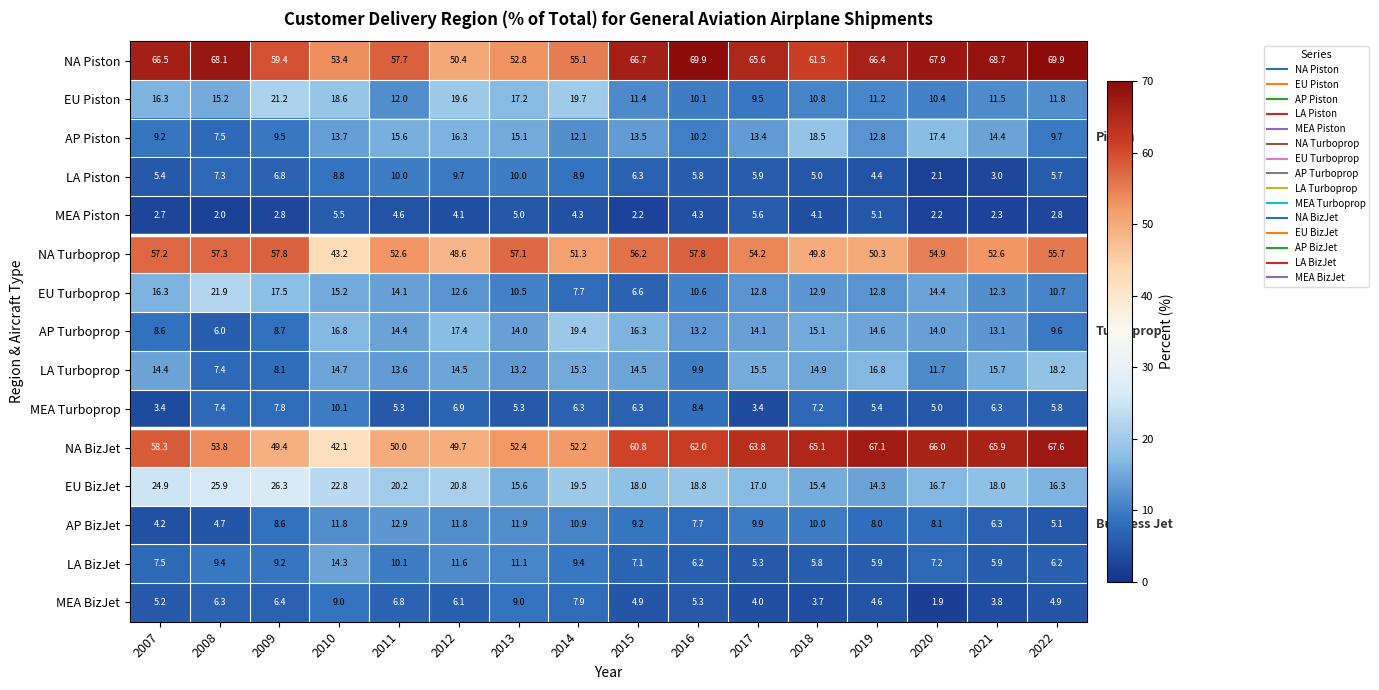

What is the sum of all NA BizJet values?

926.2